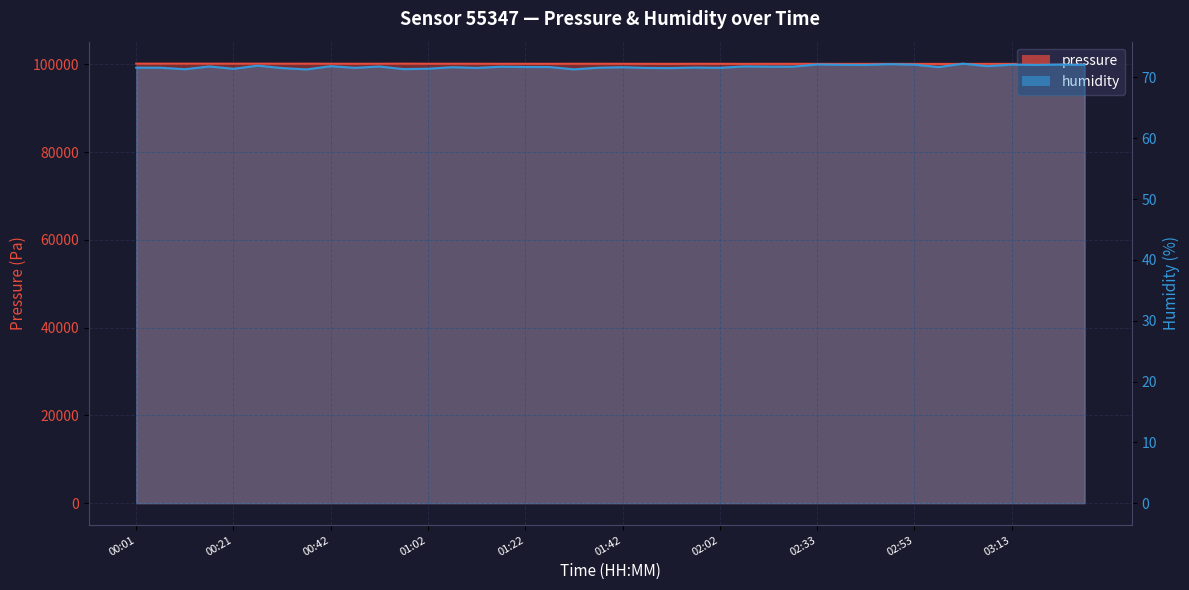

Which series has the largest total across all categories?

pressure